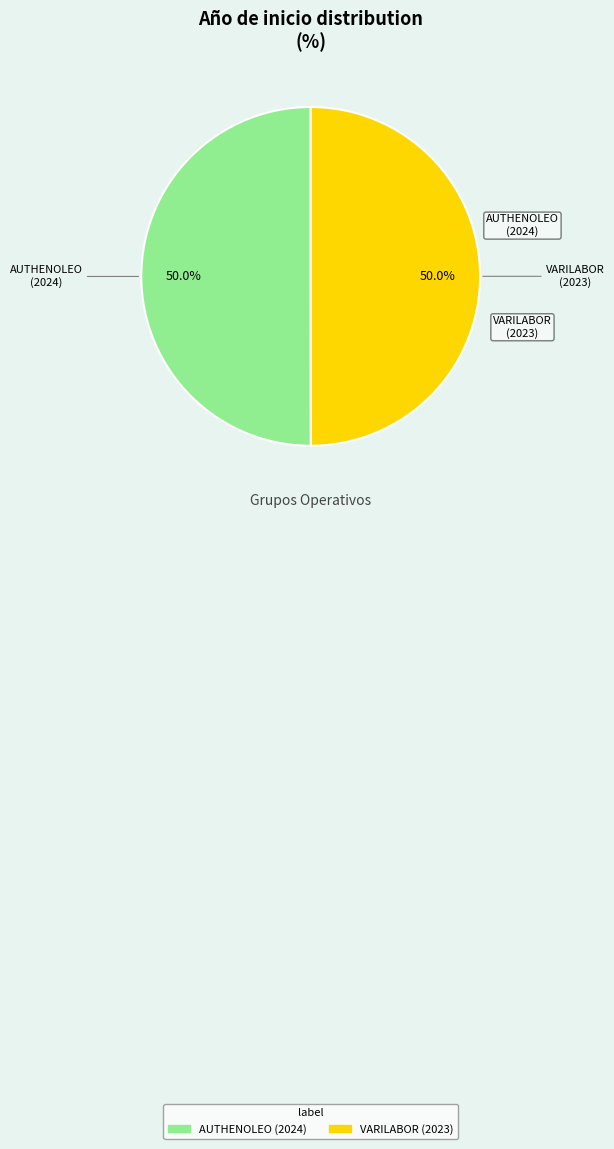

Count the number of slices in the pie.

2